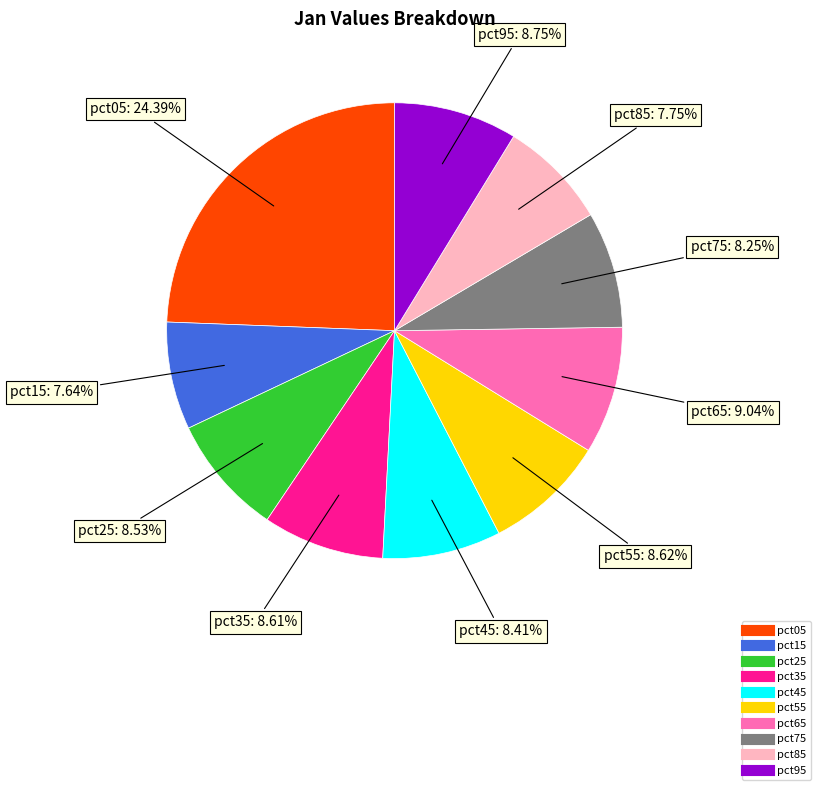

To the nearest percent, what percentage of the pie is pct65?

9%